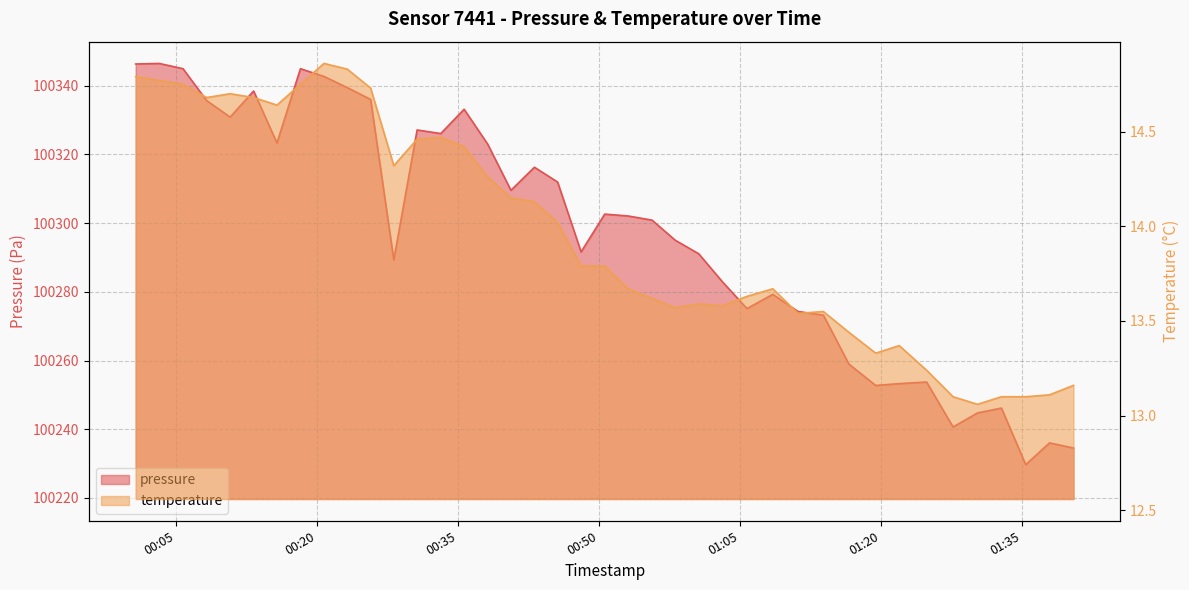

What is the approximate value of temperature at 2023-05-09T00:00:40?

14.8